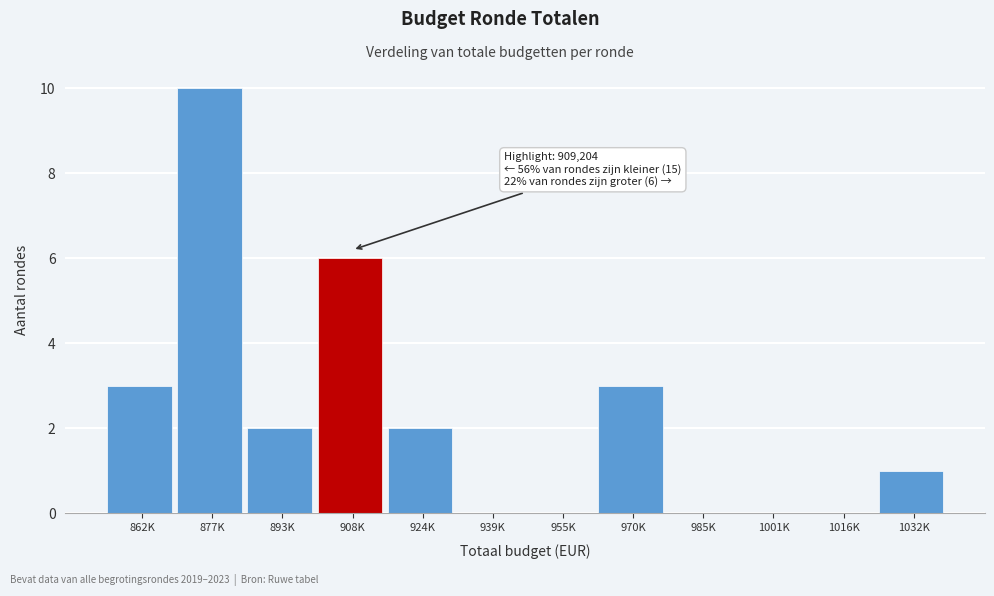

Reading left to right, extract all data points from this chart.

862K=3	877K=10	893K=2	908K=6	924K=2	939K=0	955K=0	970K=3	985K=0	1001K=0	1016K=0	1032K=1